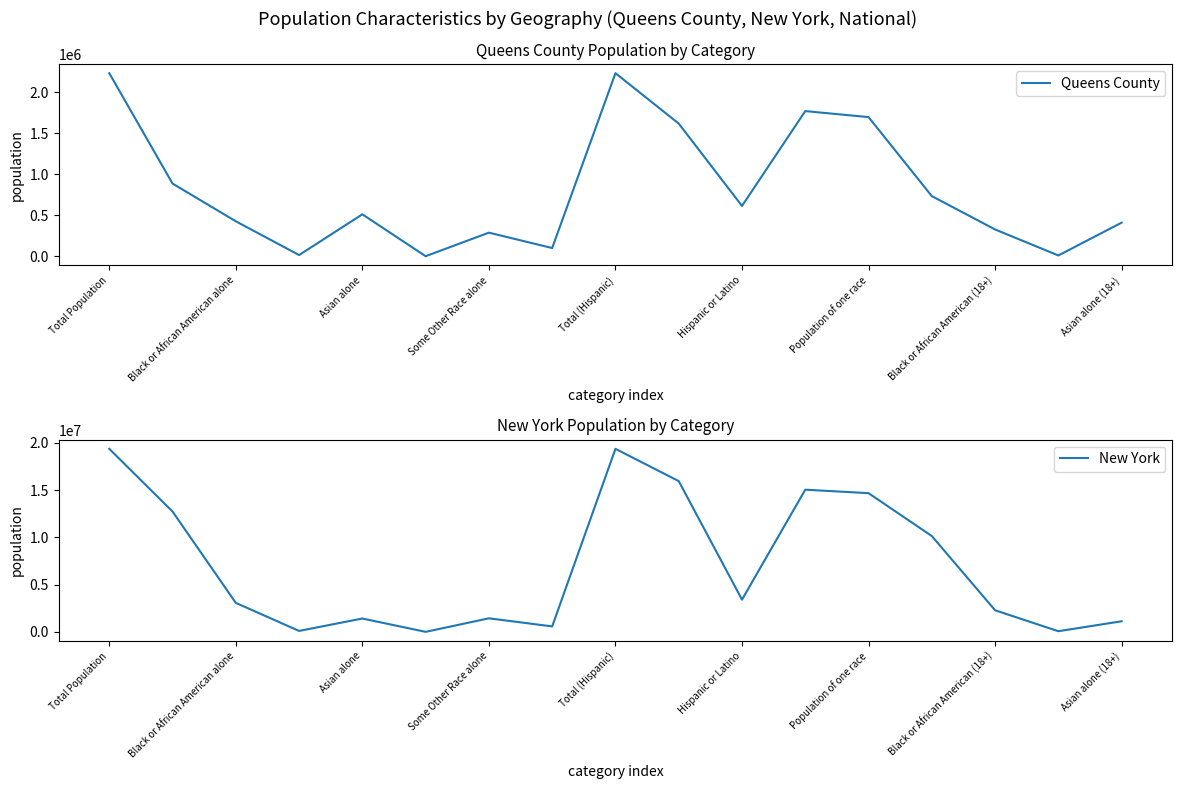

Which series has the largest range (max minus min)?

New York